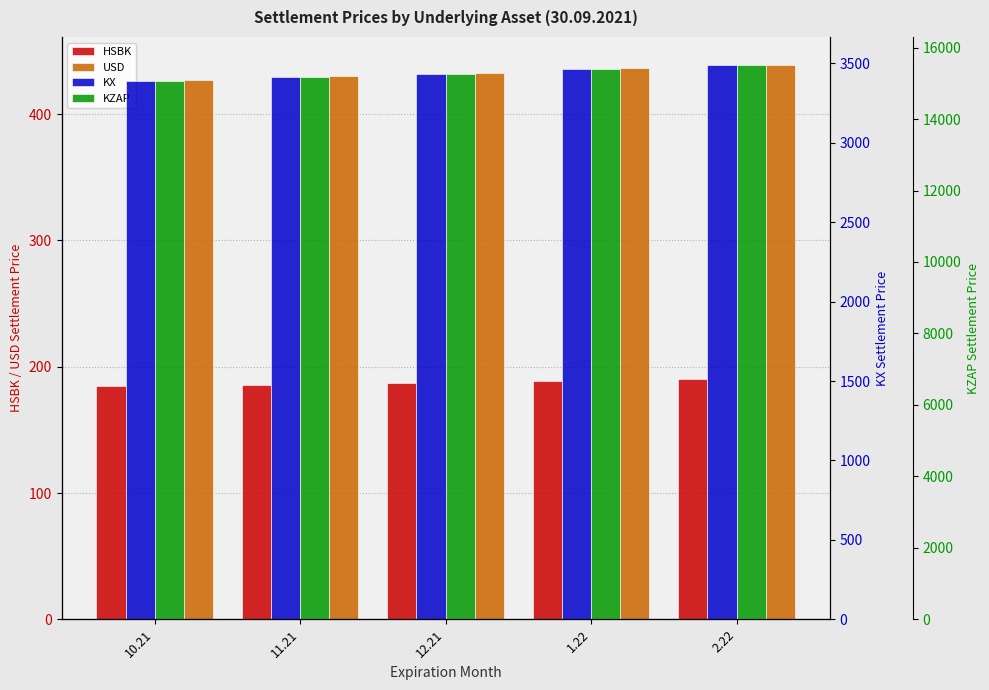

At which label does USD reach its minimum?

10.21